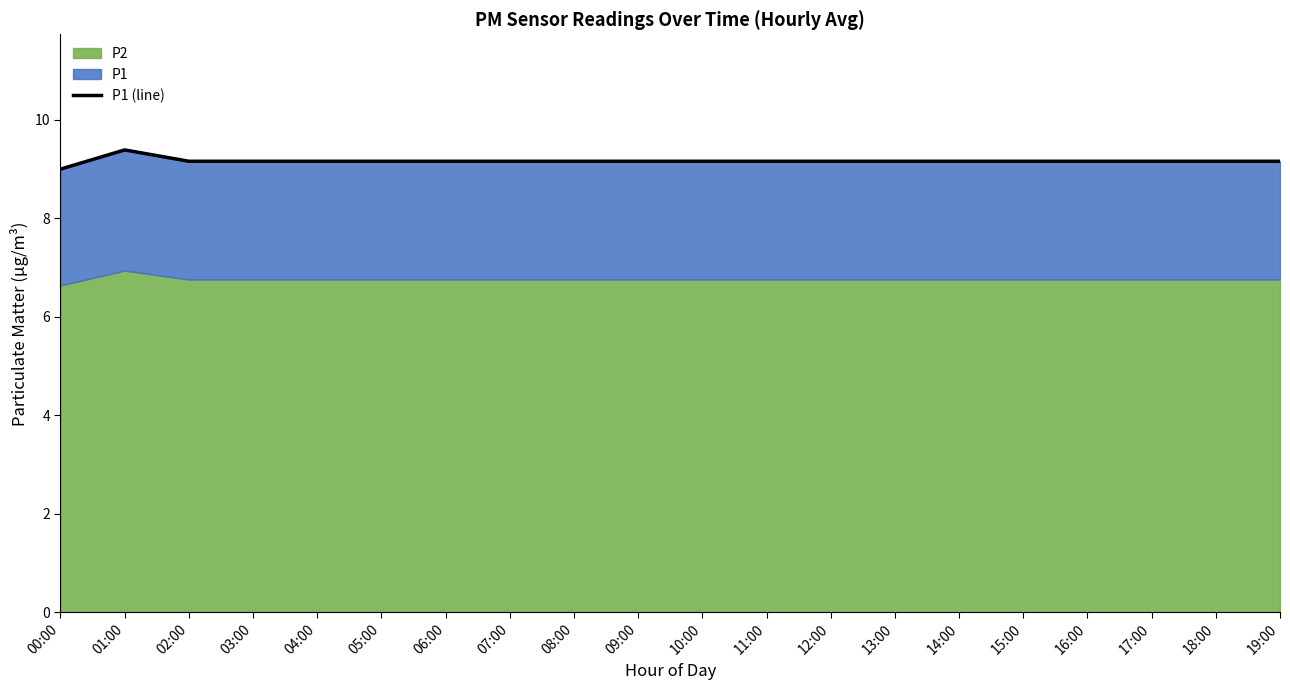

What is the sum of all values?

183.3